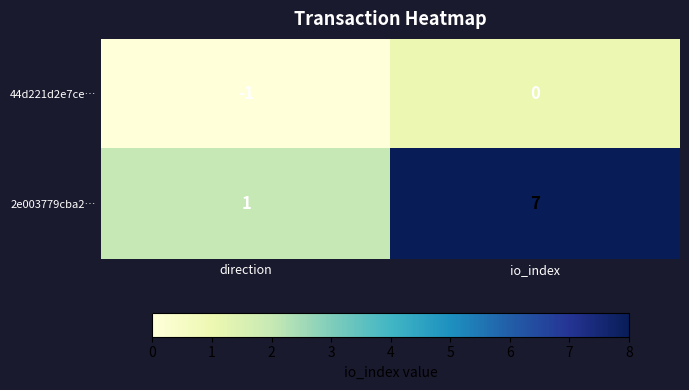

At which category does the chart reach its peak across all series?

io_index